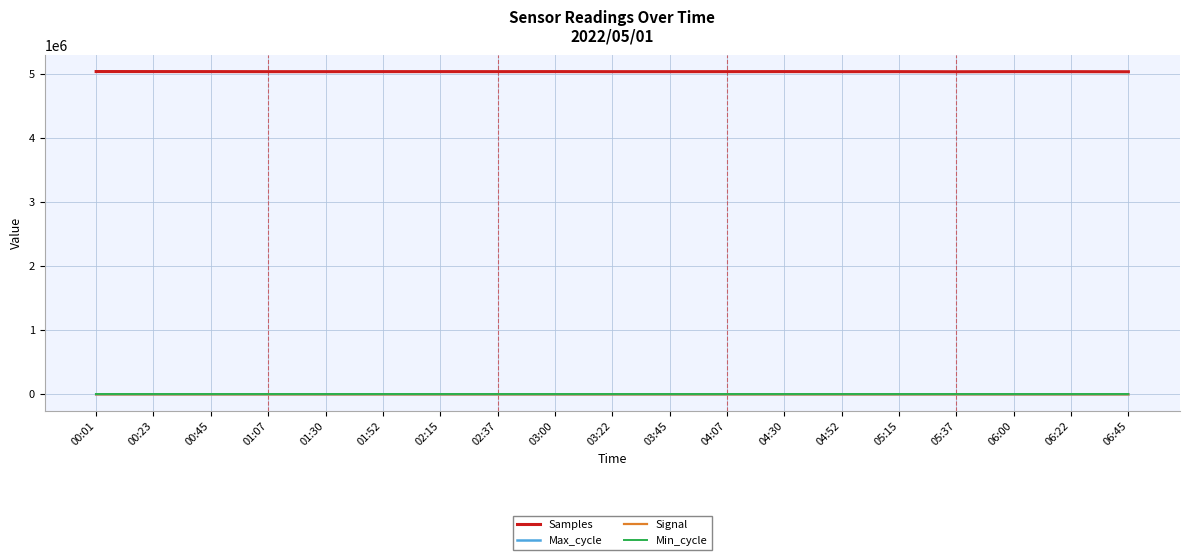

Which series has the largest range (max minus min)?

Samples